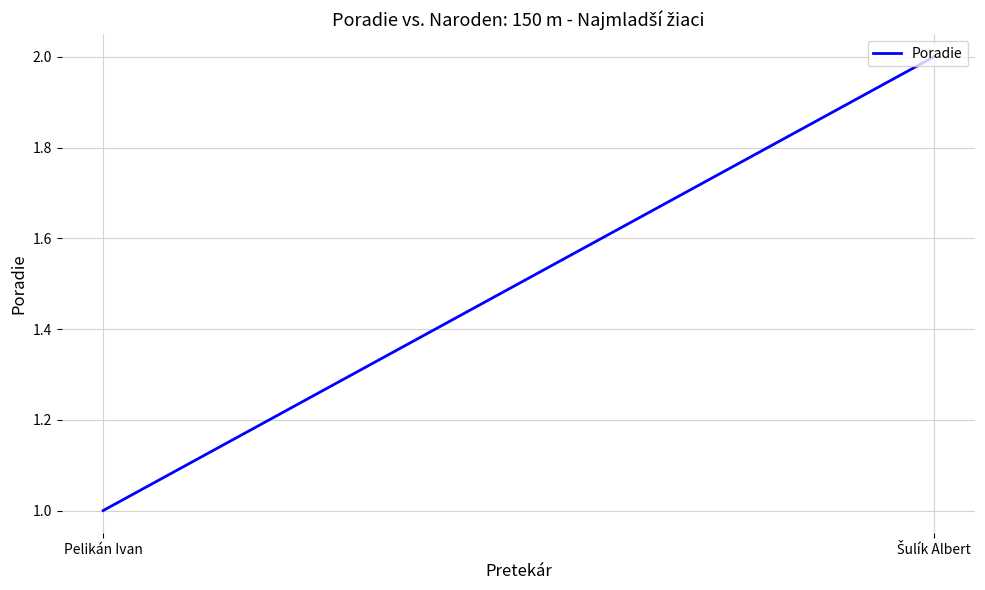

What is the change in value from Pelikán Ivan to Šulík Albert?

+1